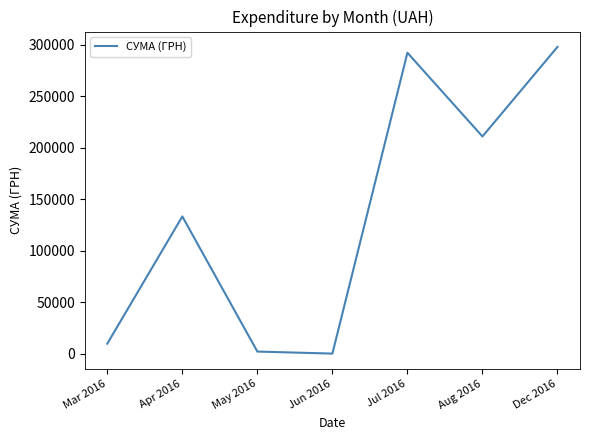

What is the change in value from Mar 2016 to Dec 2016?

+287933.0